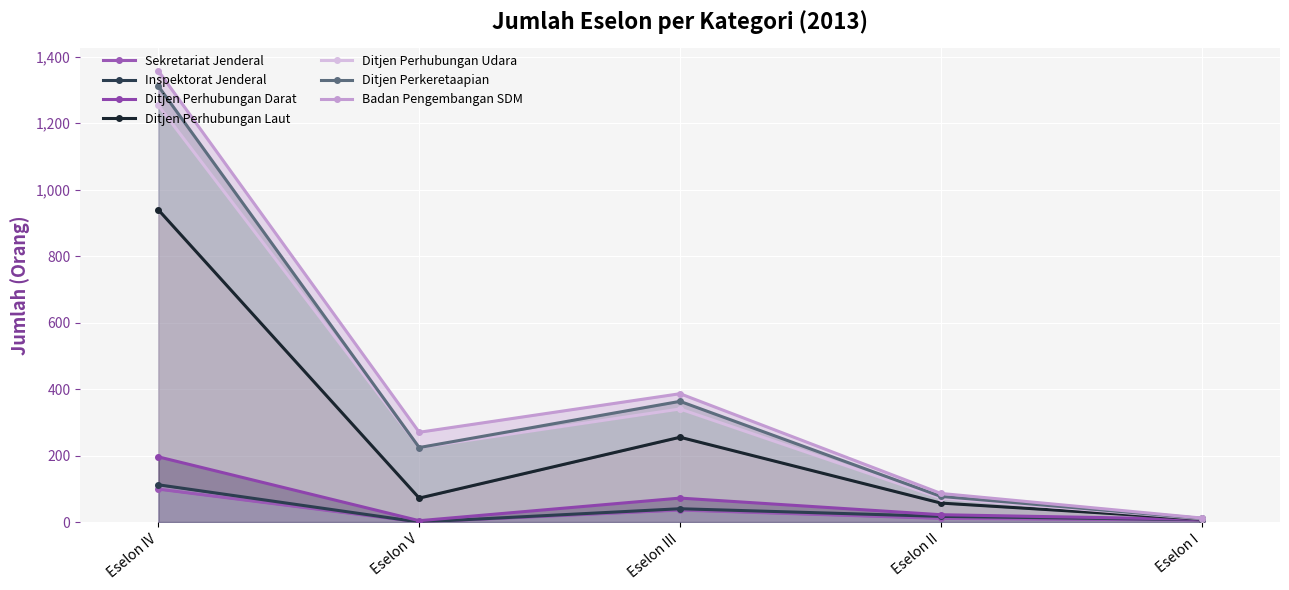

Is the value of Ditjen Perhubungan Darat at Eselon V greater than the value of Ditjen Perkeretaapian at Eselon I?

No